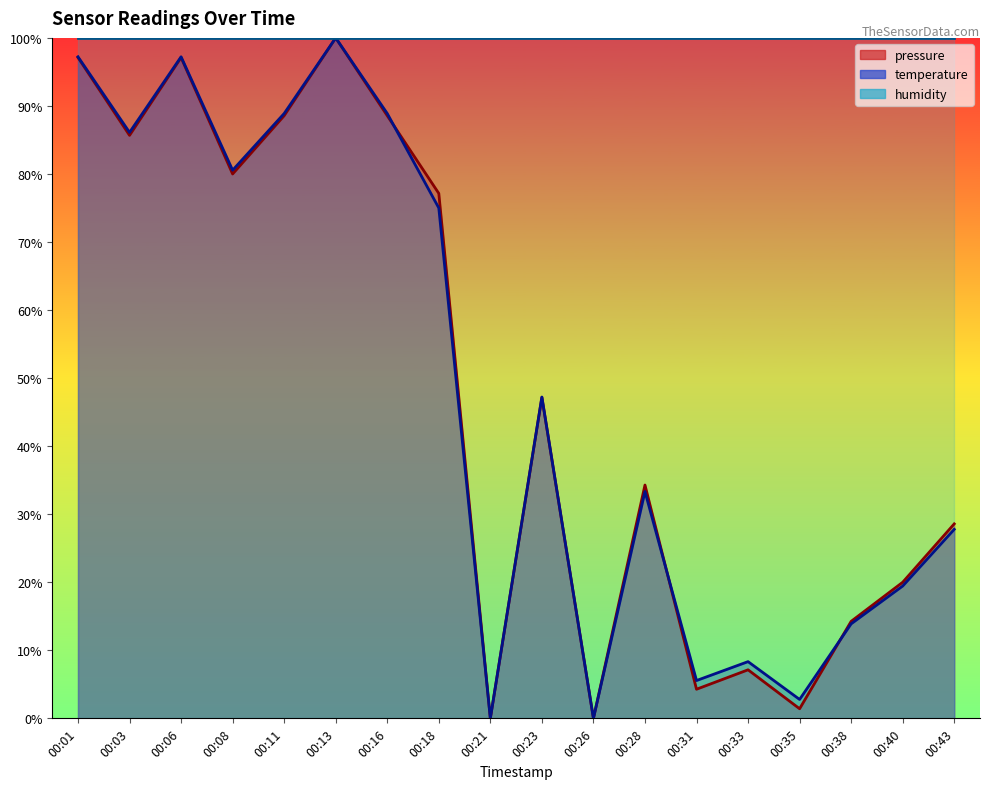

What is the difference between the second highest and minimum values in the temperature series?

97.2